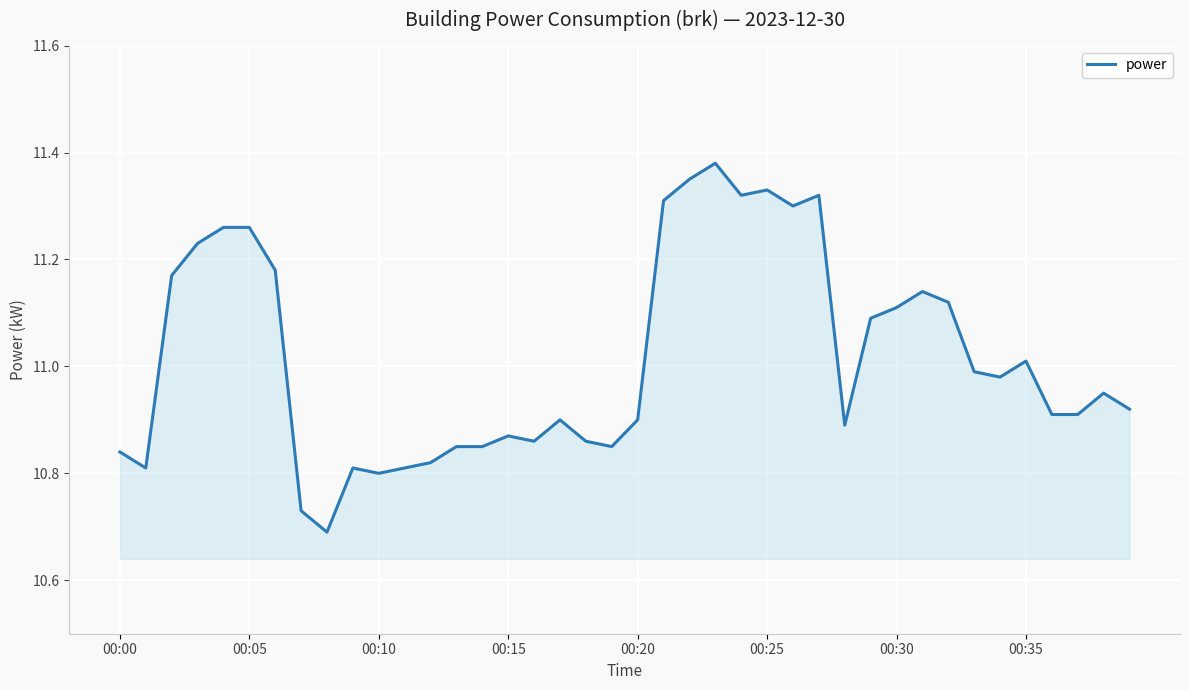

What is the difference between the maximum and minimum values?

0.7